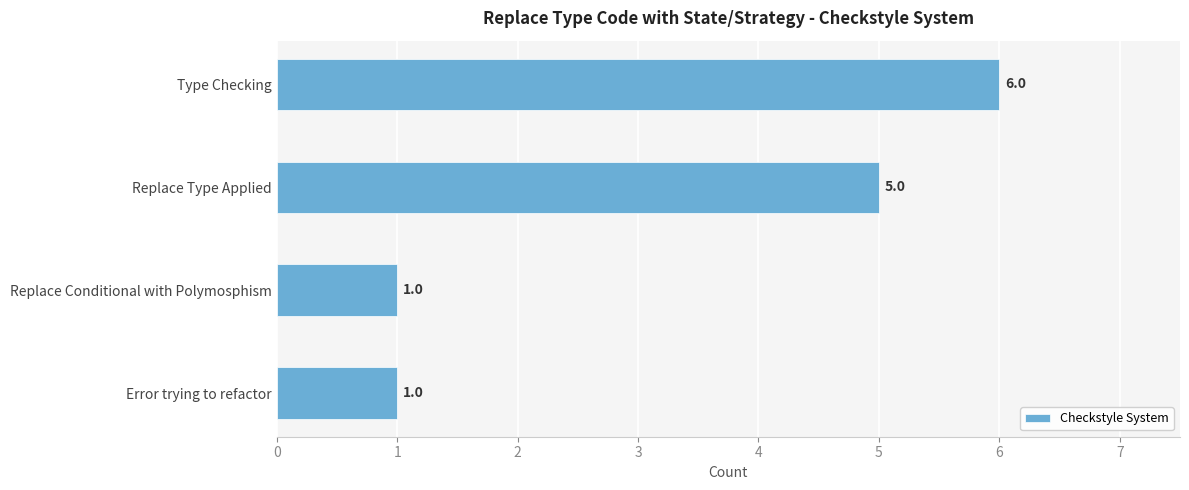

Reading bottom to top, list all the values displayed in this chart.

1	1	5	6